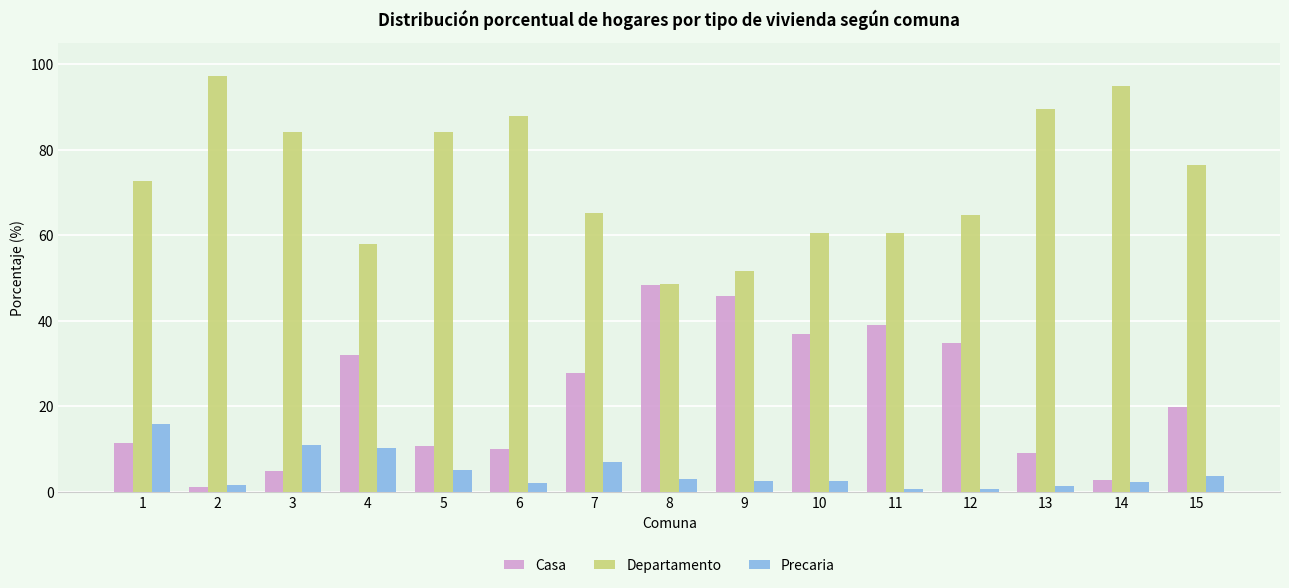

Rank the series by their average value, from highest to lowest.

Departamento, Casa, Precaria